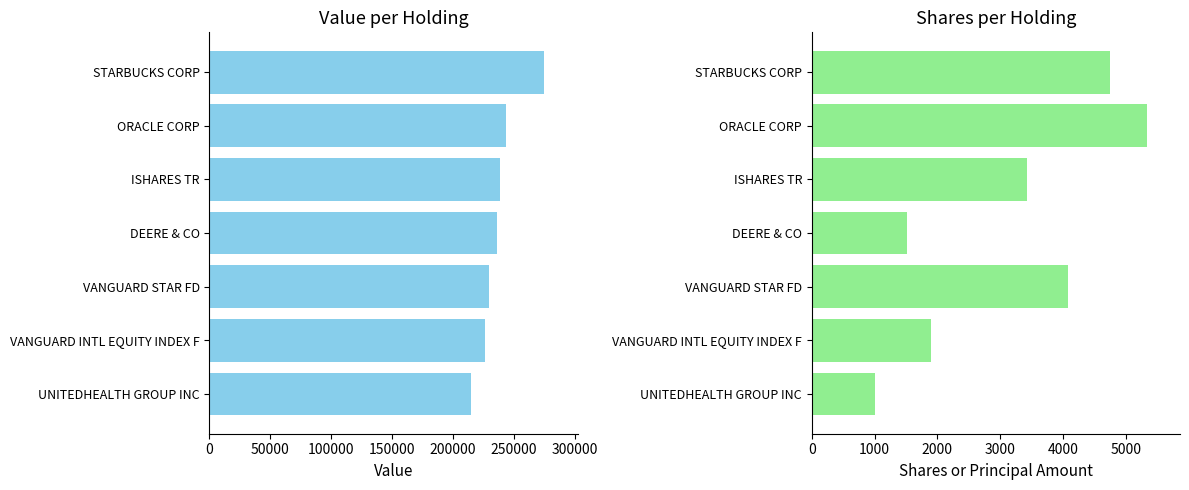

How many values in the Value series exceed 236000?

3